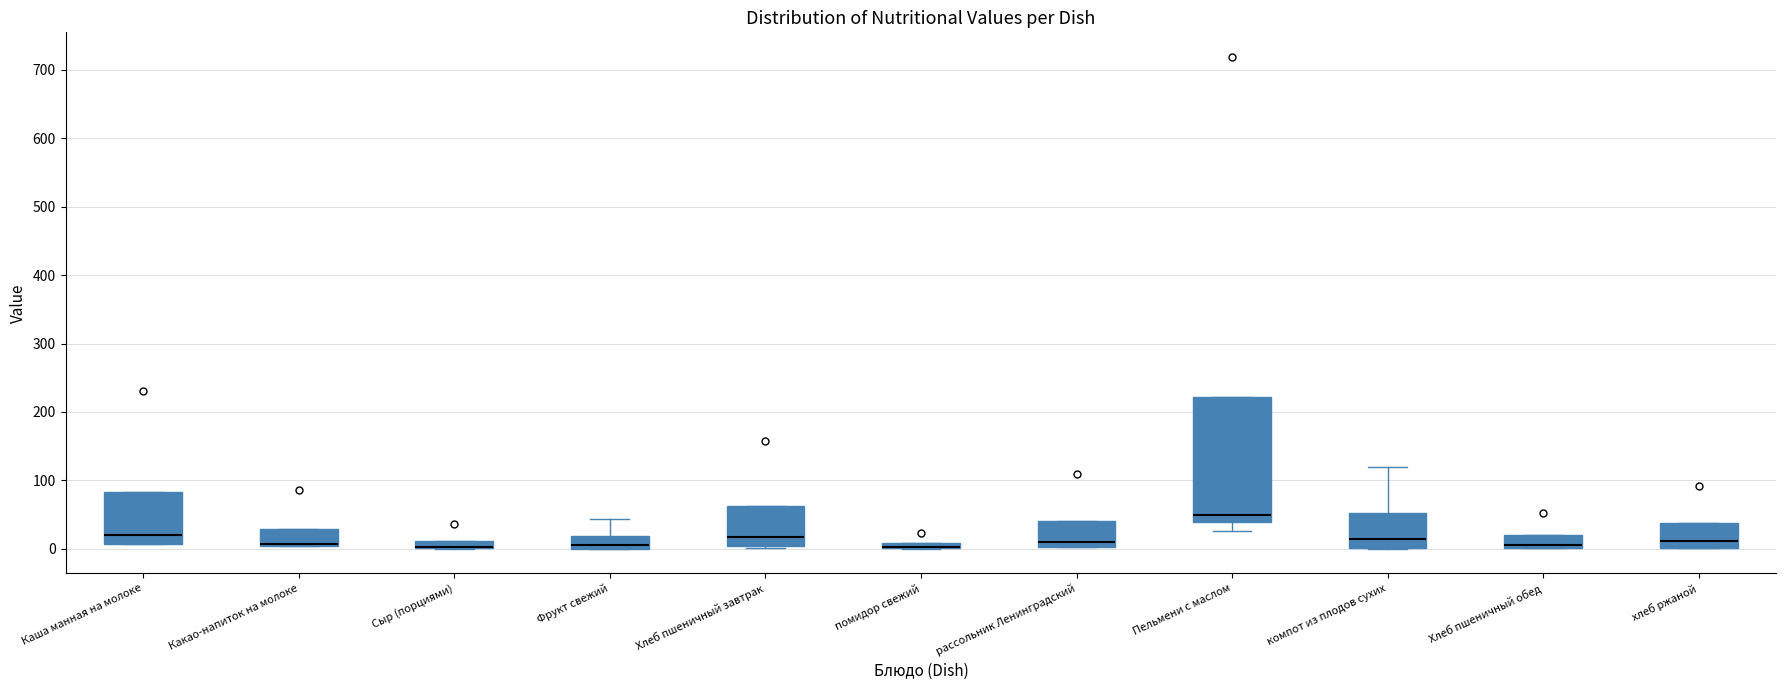

Comparing the boxes themselves (not the whiskers), which one is the tallest?

Пельмени с маслом